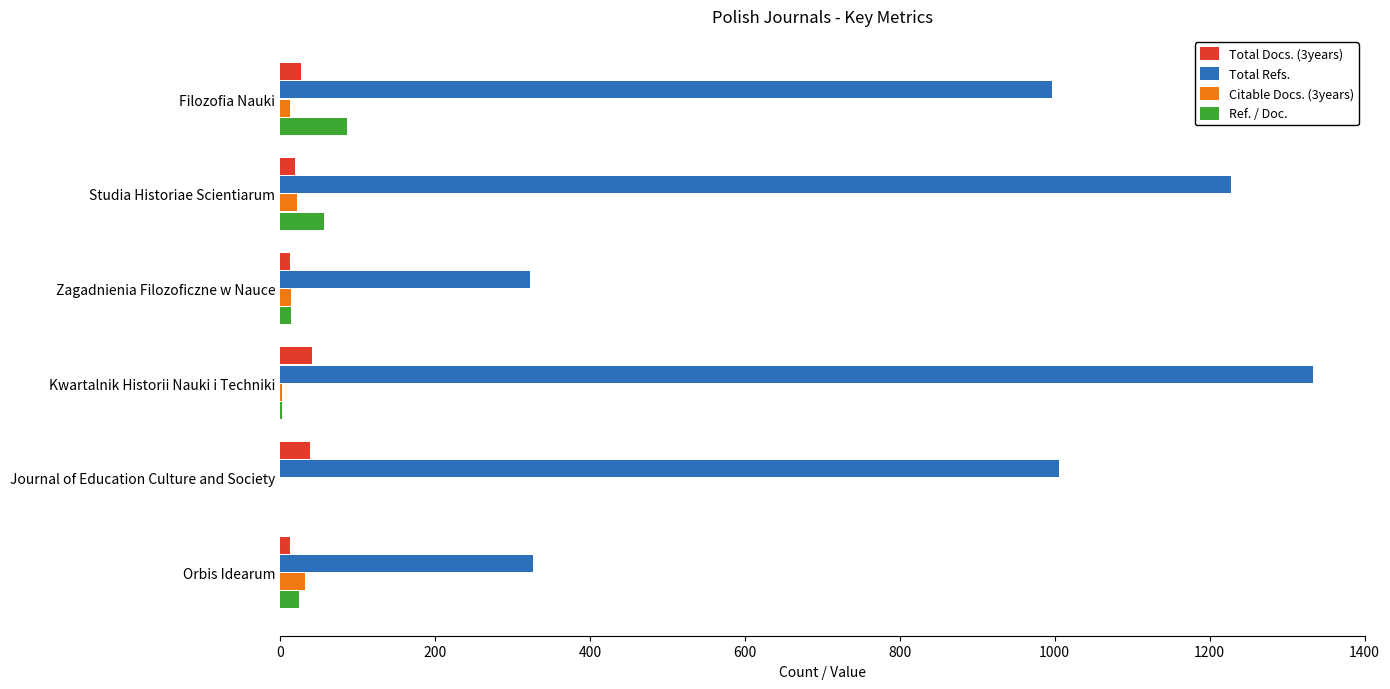

Which series has the widest spread of values?

Total Refs.